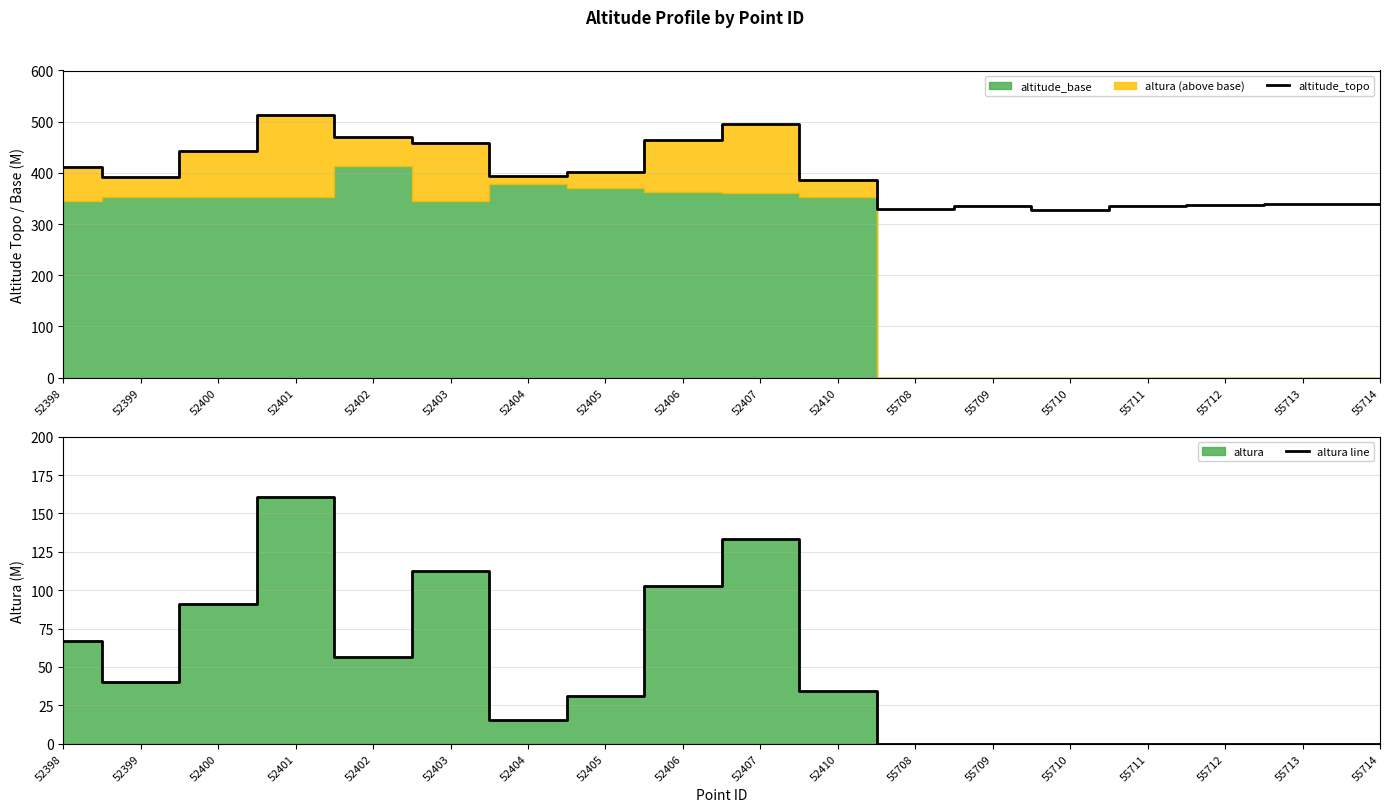

Which series has the largest total across all categories?

altitude_topo